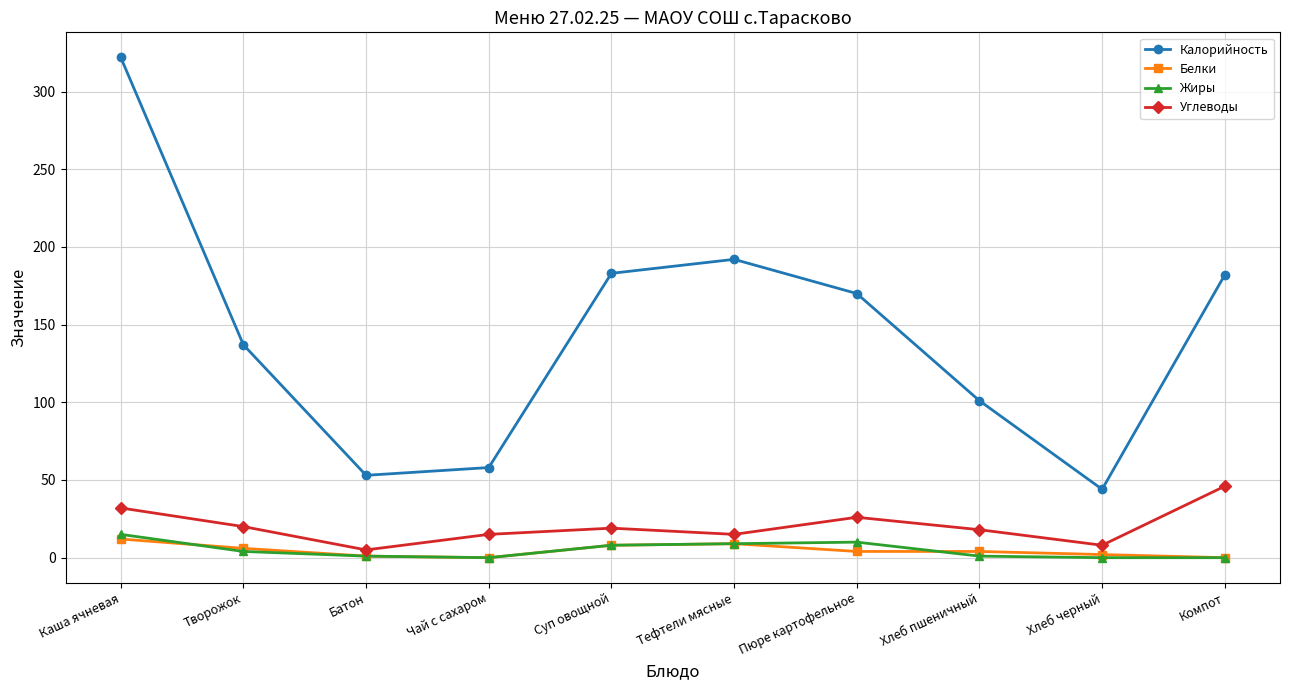

What position from the right is Пюре картофельное?

4